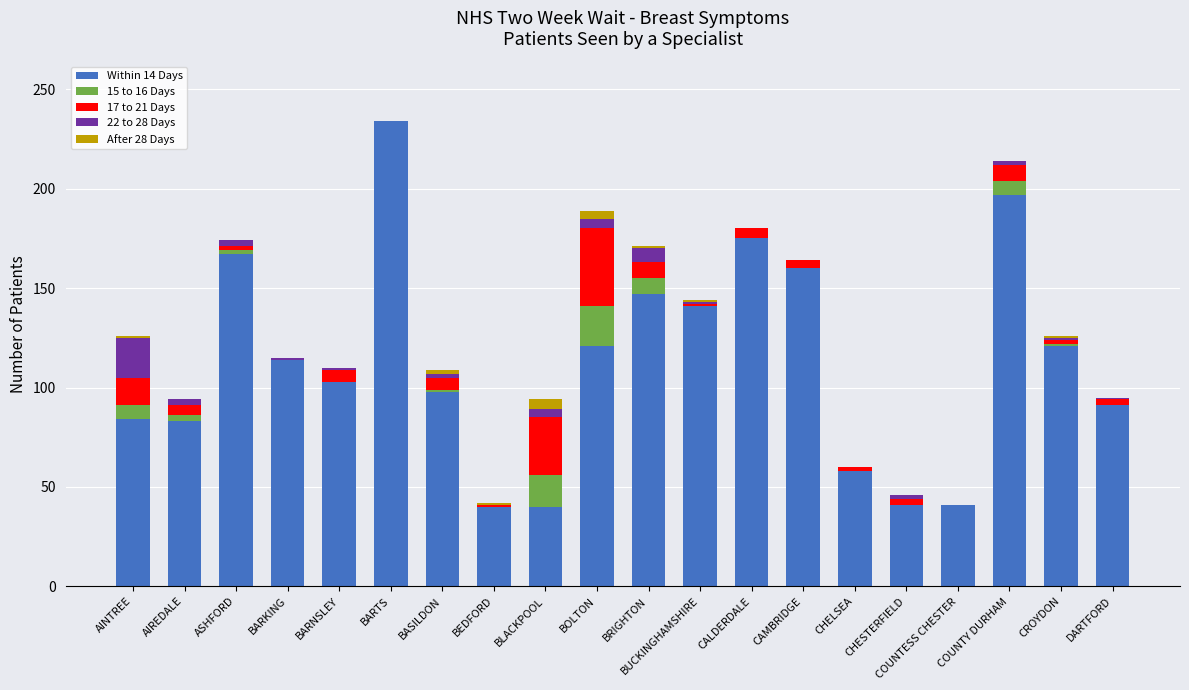

At which label does Within 14 Days reach its peak?

BARTS